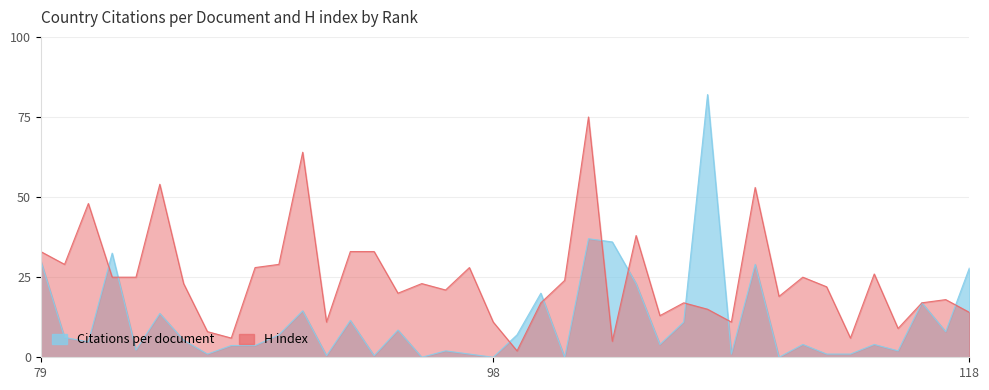

How many values in the H index series exceed 23?

18